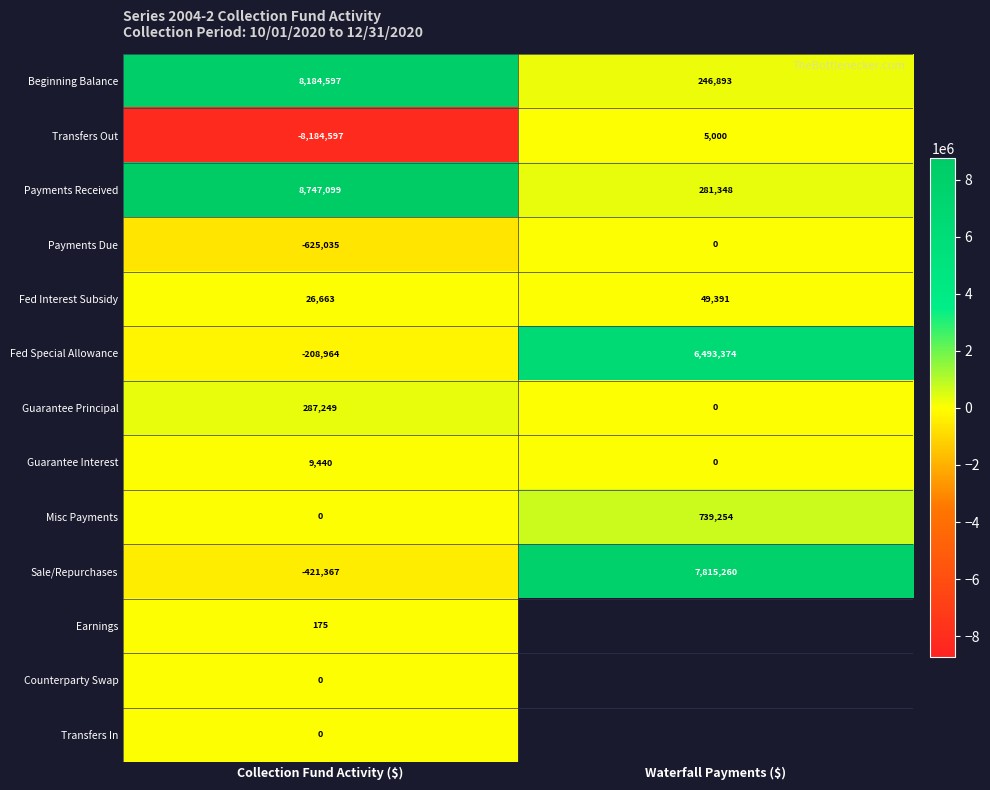

At which label is Payments Received closest to 4514223?

Waterfall Payments ($)